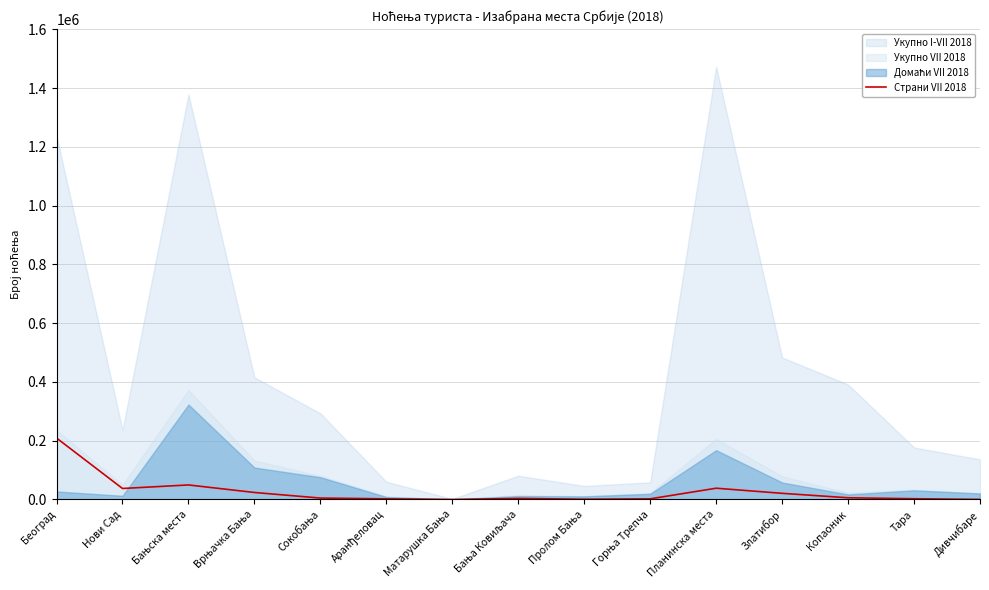

At which category does the chart reach its minimum across all series?

Матарушка Бања